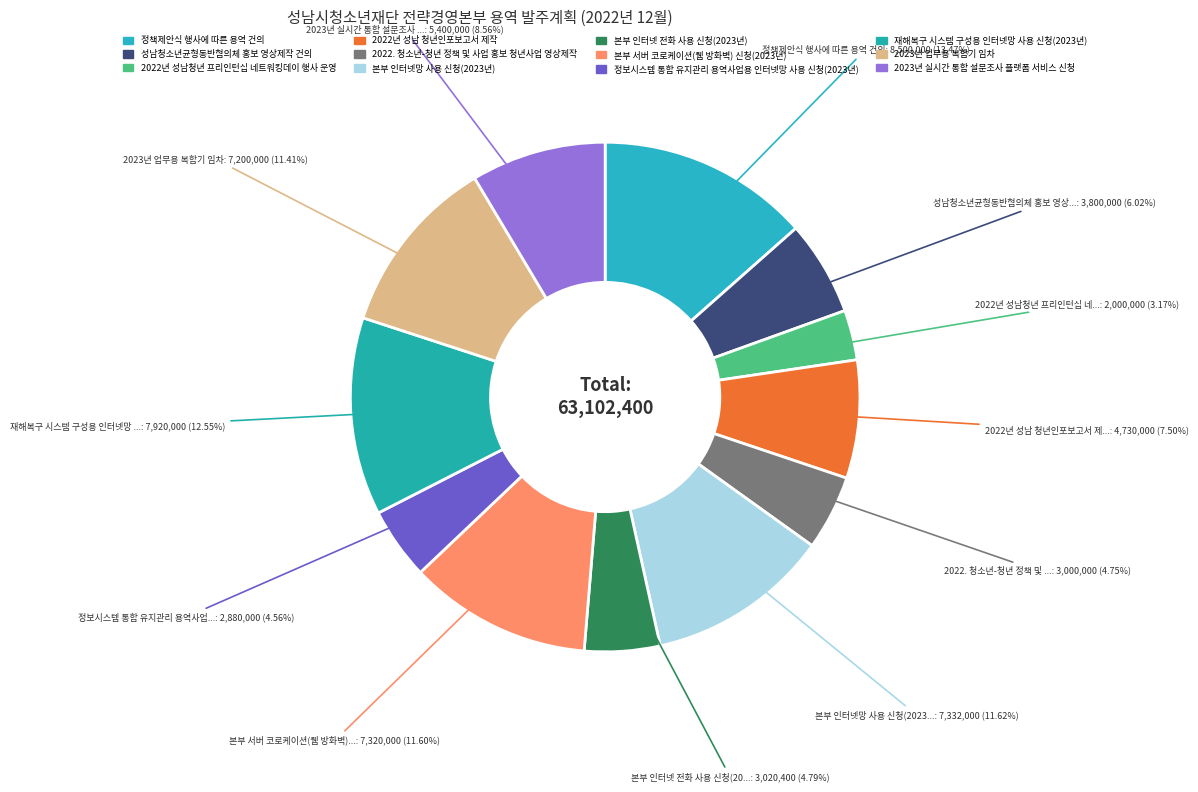

To the nearest percent, what is the difference between the largest and smallest slice percentages?

10%